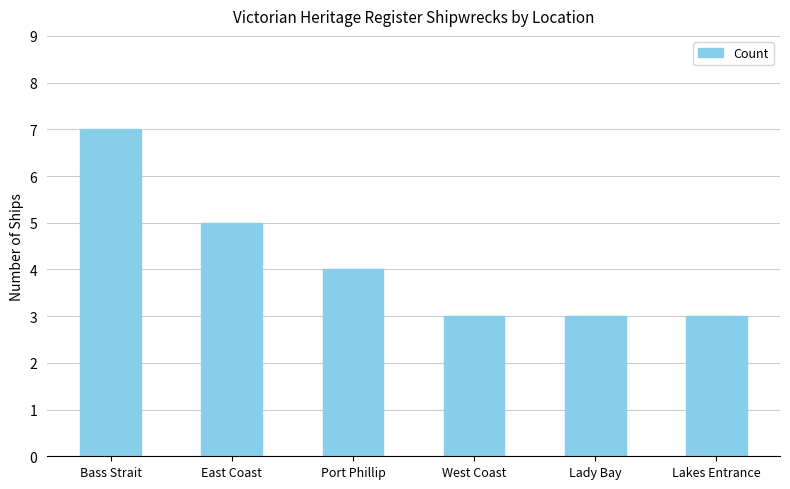

What position from the left is Port Phillip?

3